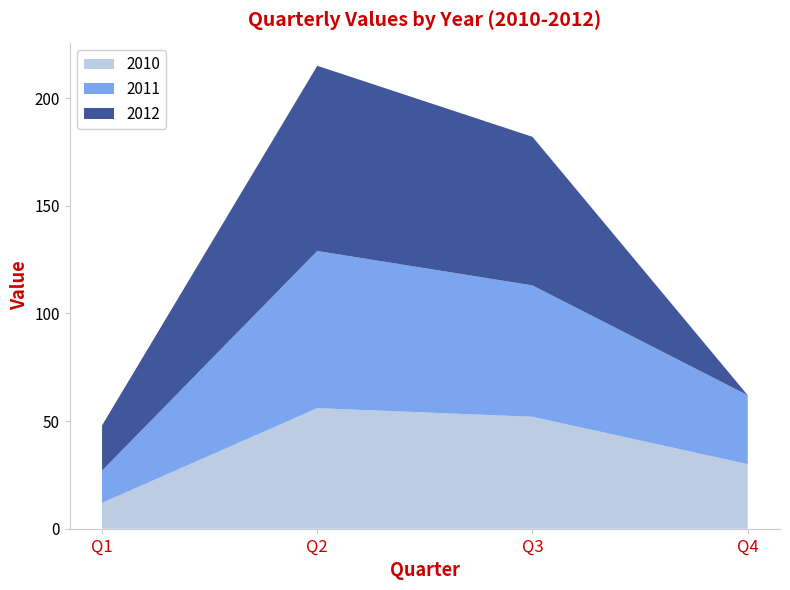

Reading left to right, transcribe all the data shown in this chart.

2010: Q1=12	Q2=56	Q3=52	Q4=30
2011: Q1=15	Q2=73	Q3=61	Q4=32
2012: Q1=21	Q2=86	Q3=69	Q4=0